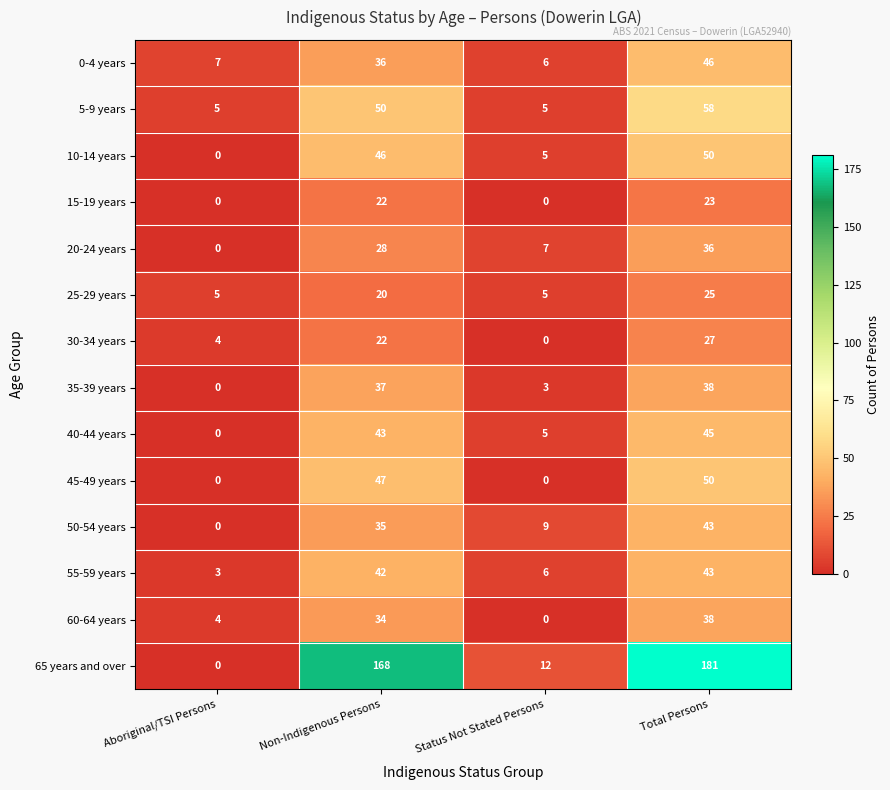

What is the difference between the maximum and minimum values in the 15-19 years series?

23